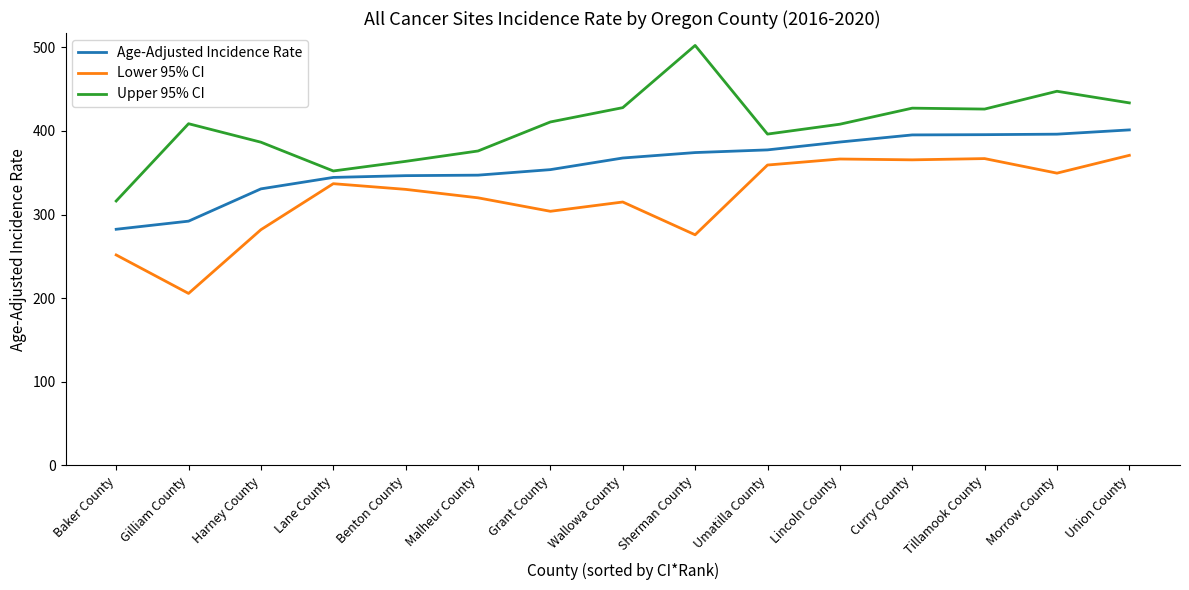

What are all the series names shown in the legend?

Age-Adjusted Incidence Rate, Lower 95% CI, Upper 95% CI